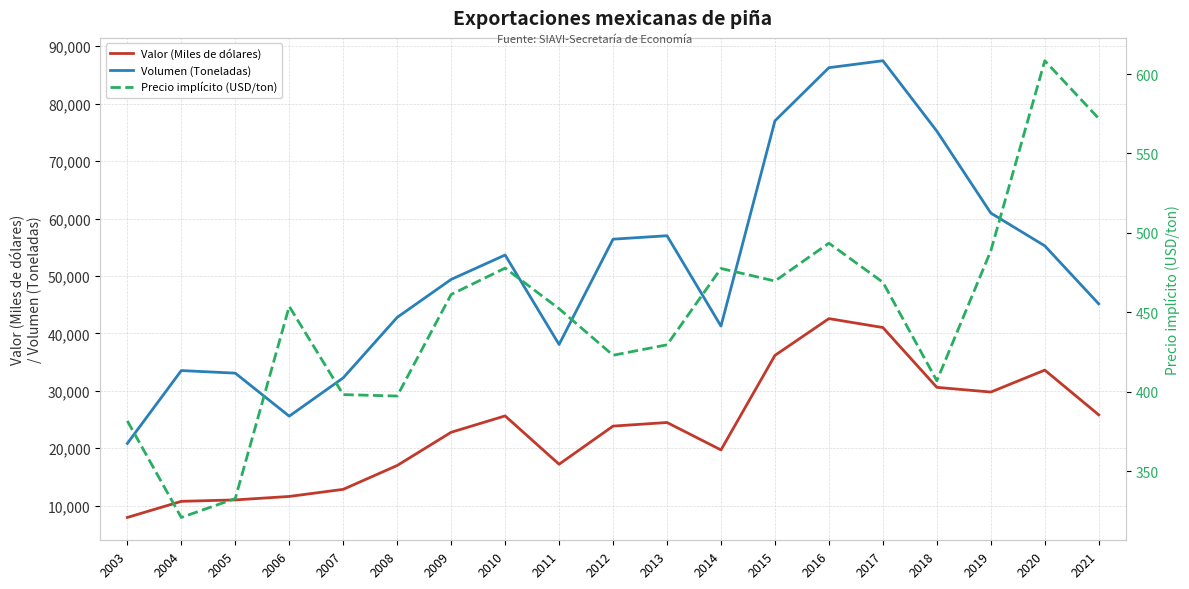

Which has a higher value, 2007 or 2014?

2014